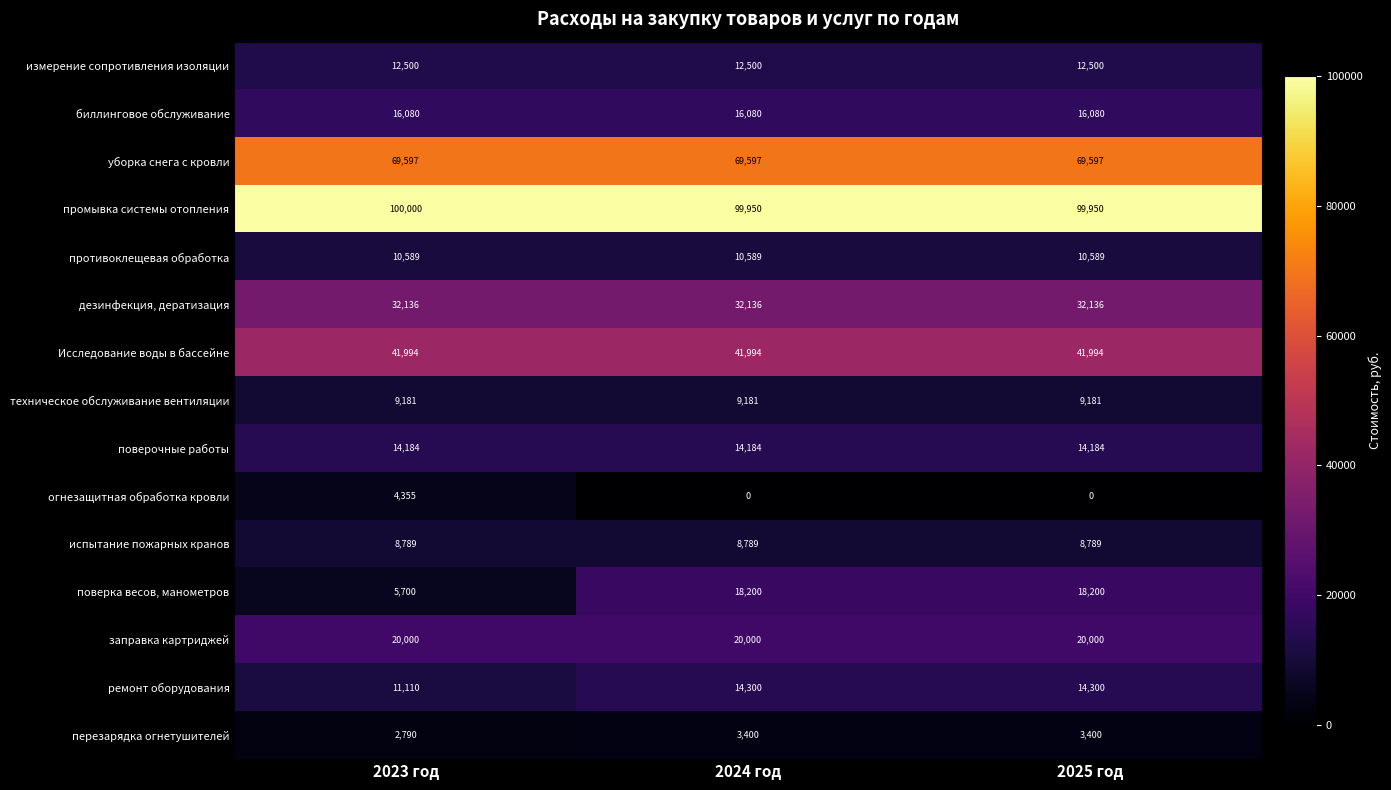

Which label corresponds to the largest value in the chart?

2023 год